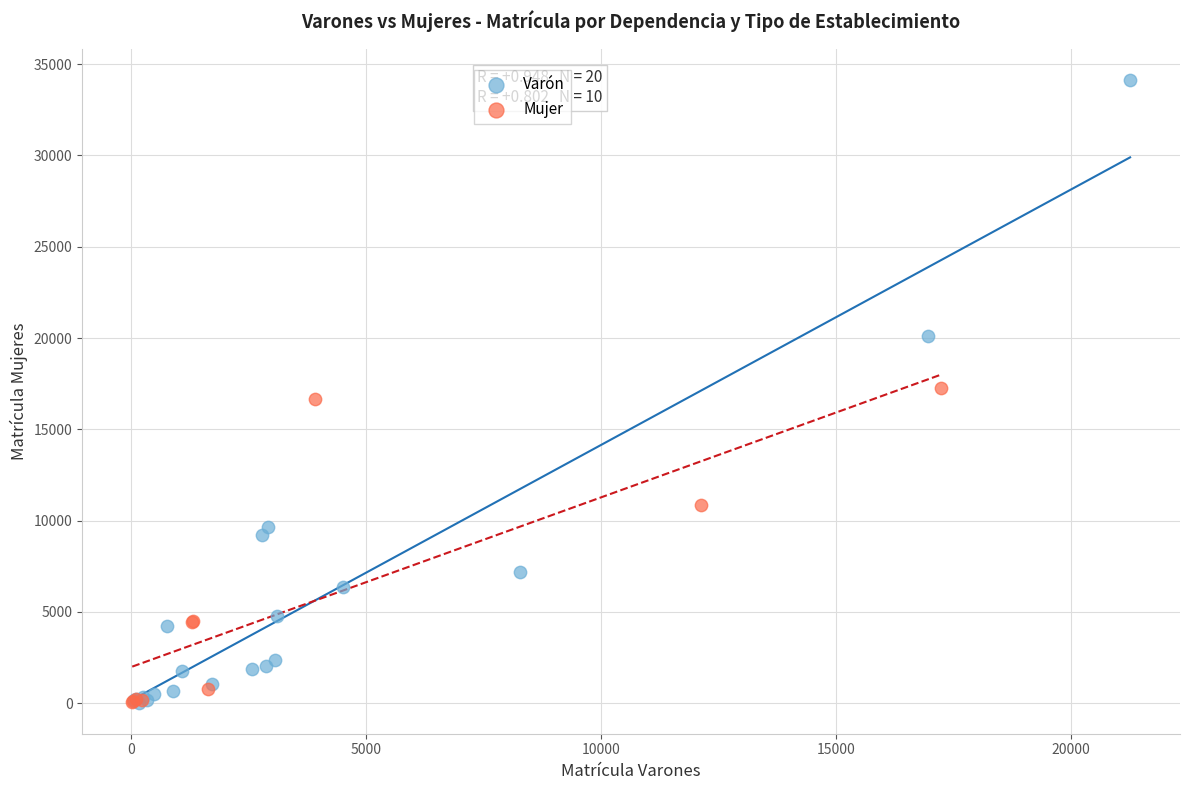

Which series contains the highest Y value?

Varón